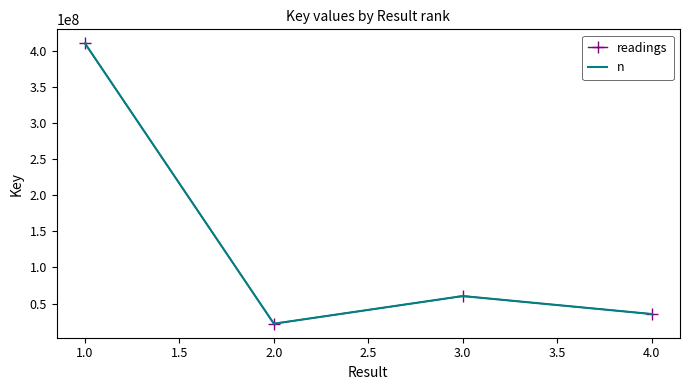

What is the sum of all readings values?

528471058